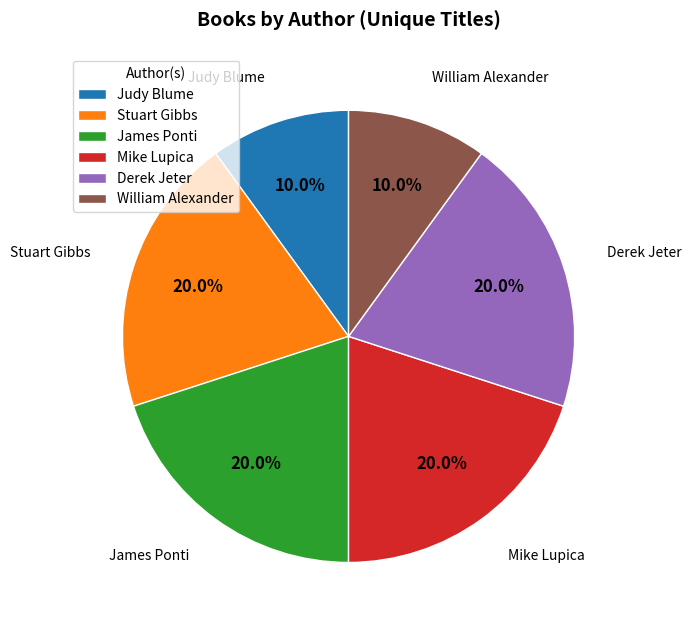

Is the sum of Mike Lupica and Stuart Gibbs greater than half?

No